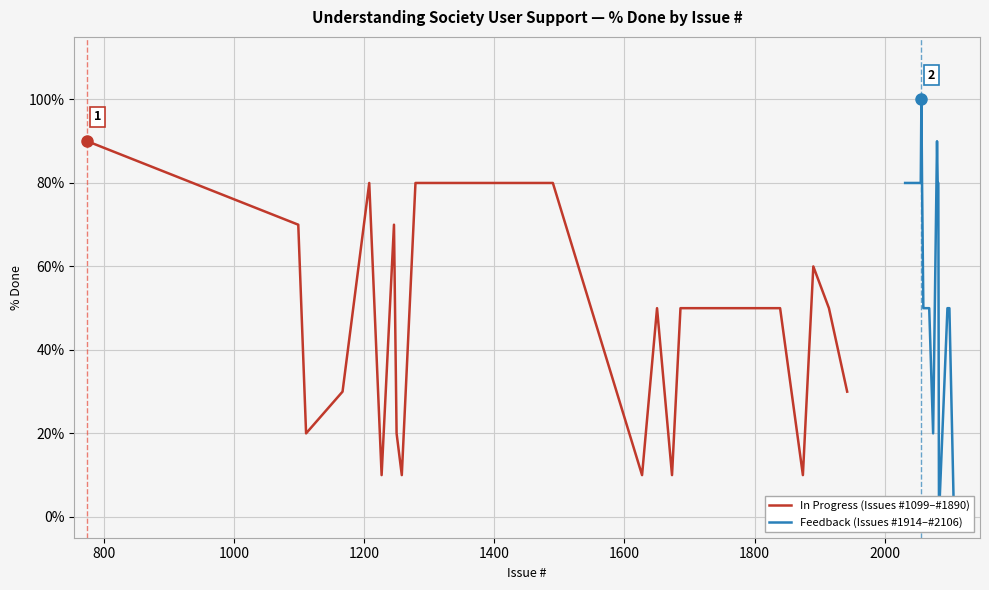

What is the minimum value for In Progress (Issues #1099–#1890)?

10